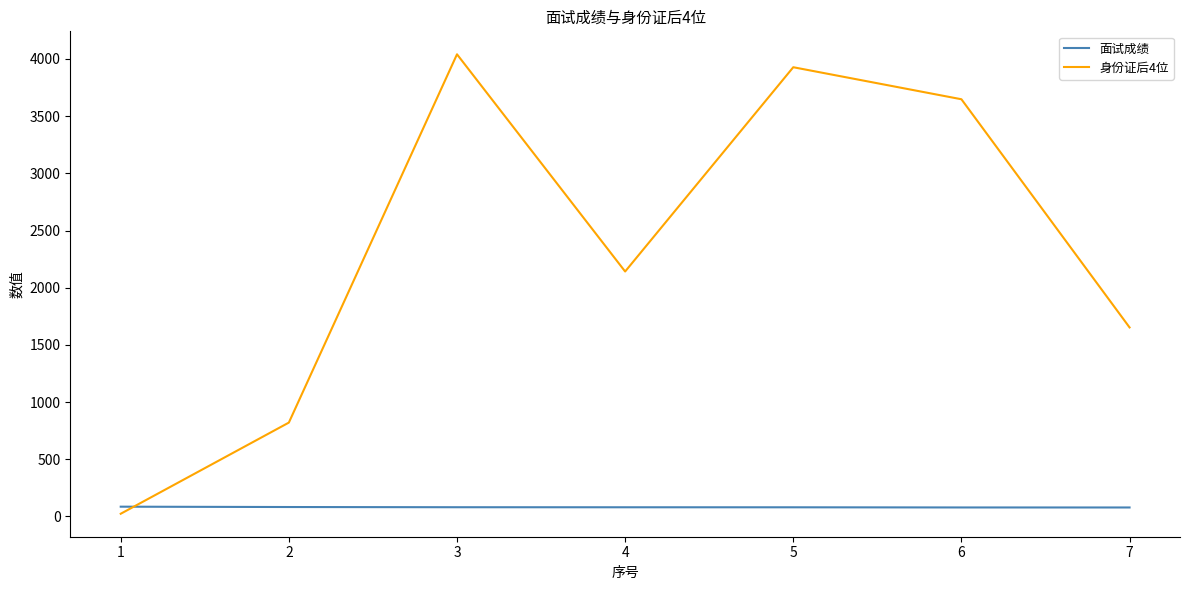

Count the number of categories in the chart.

7